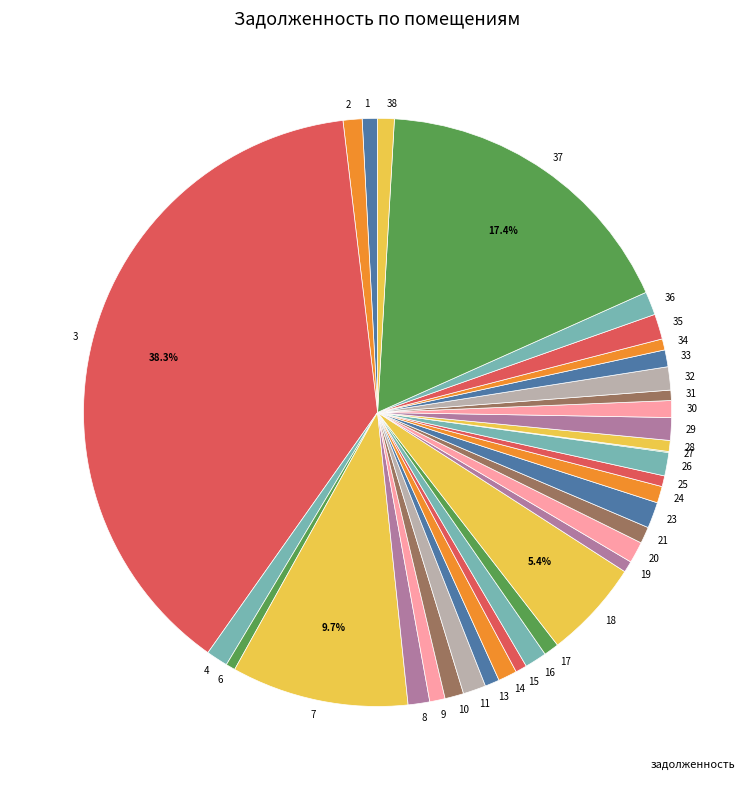

Does 1 represent more than half of the total?

No